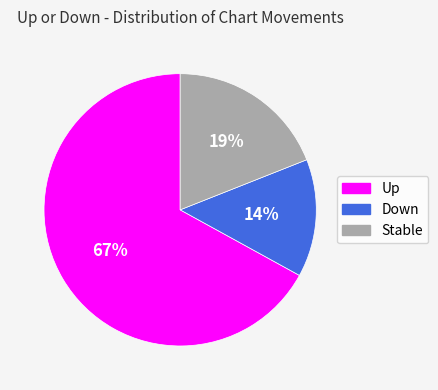

To the nearest percent, what is the average slice percentage?

33%